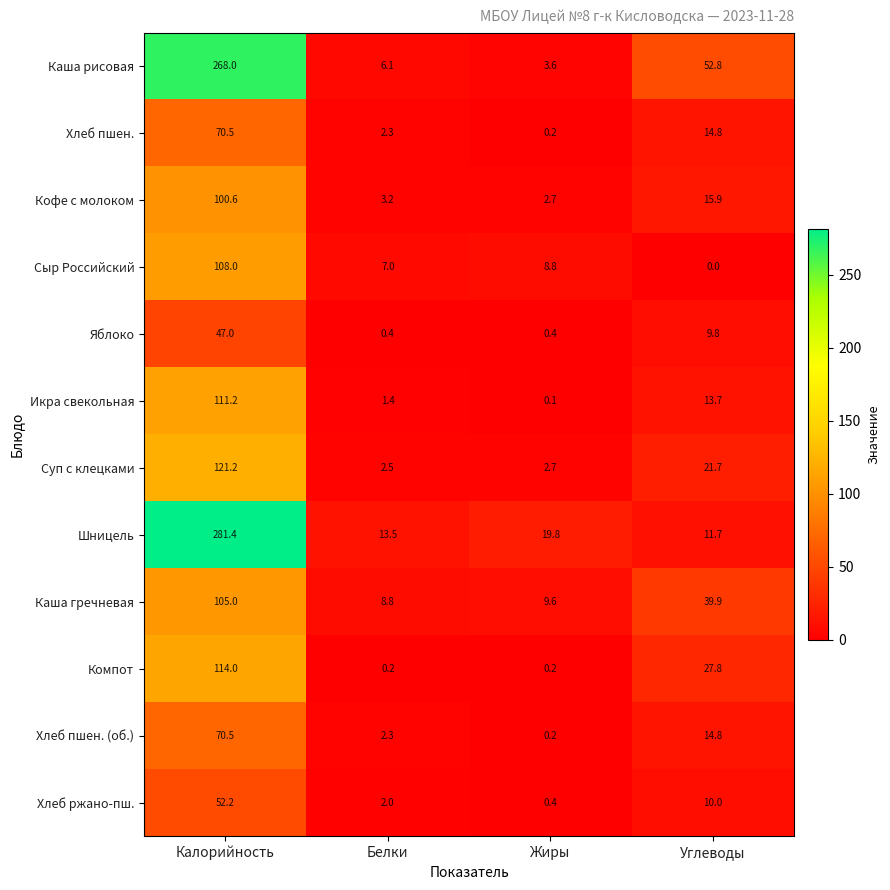

Which series has the largest total across all categories?

Каша рисовая